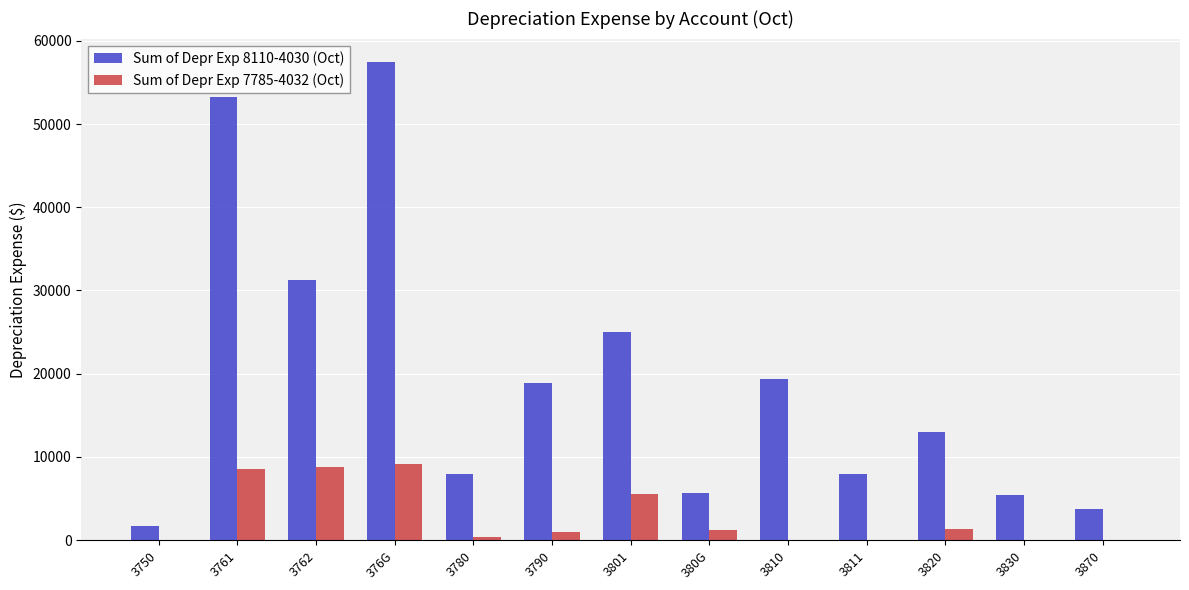

What is the sum of all Sum of Depr Exp 8110-4030 (Oct) values?

250496.0